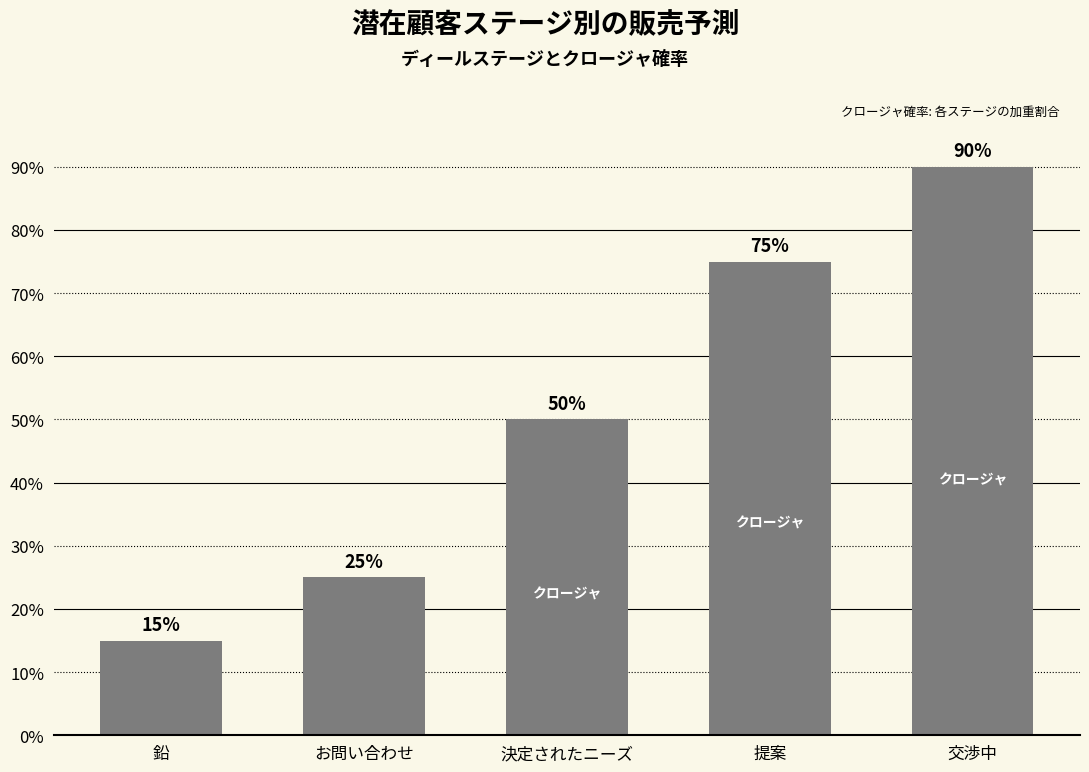

What is the value of the 4th bar from the left?

0.8